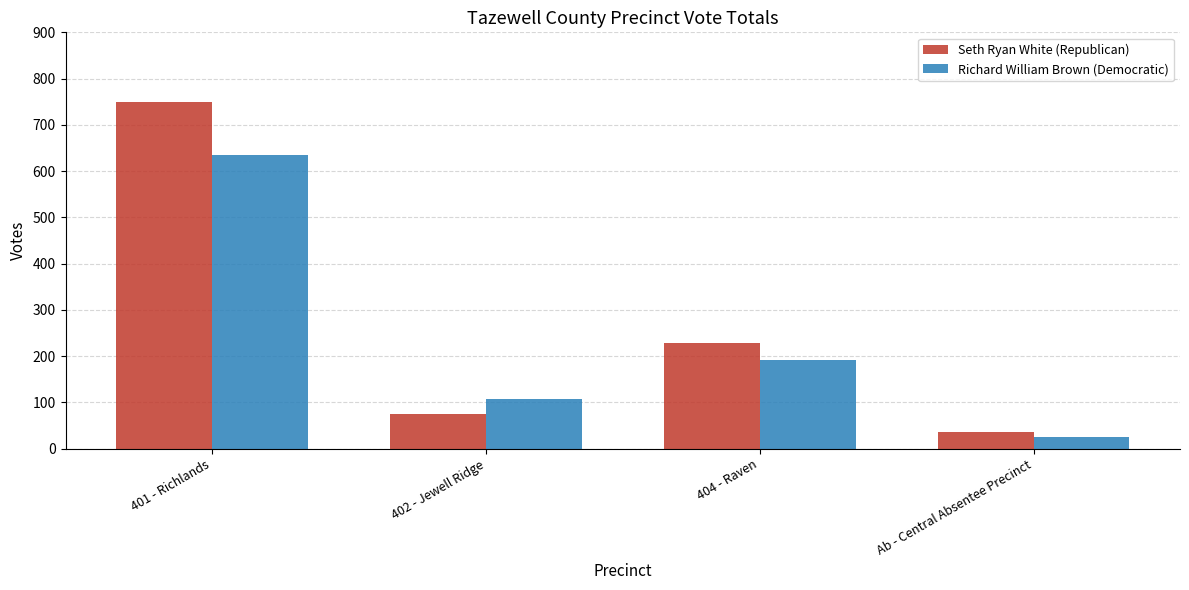

Are the bars horizontal?

No